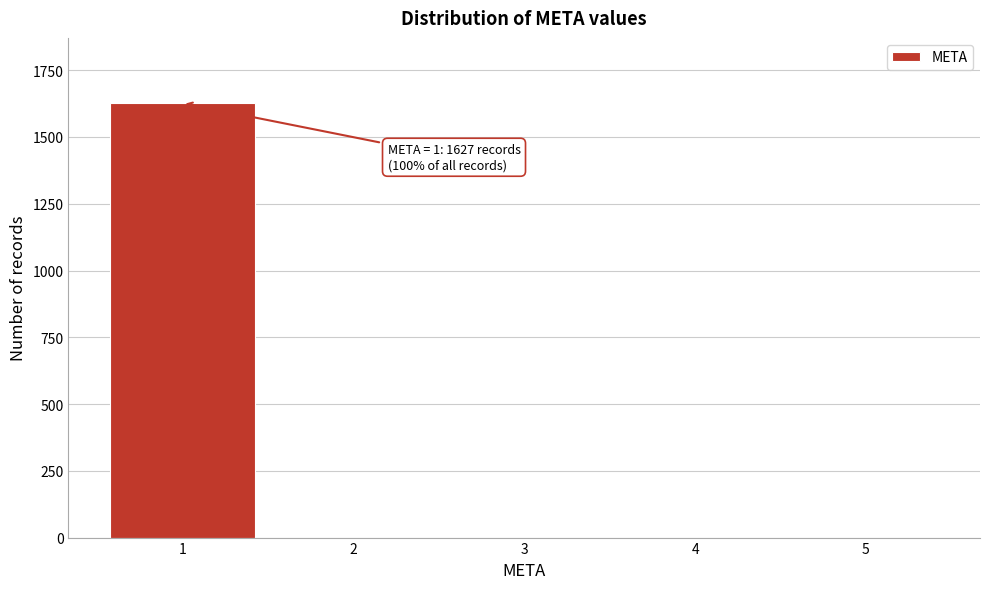

Reading left to right, transcribe all the data shown in this chart.

1=1627	2=0	3=0	4=0	5=0